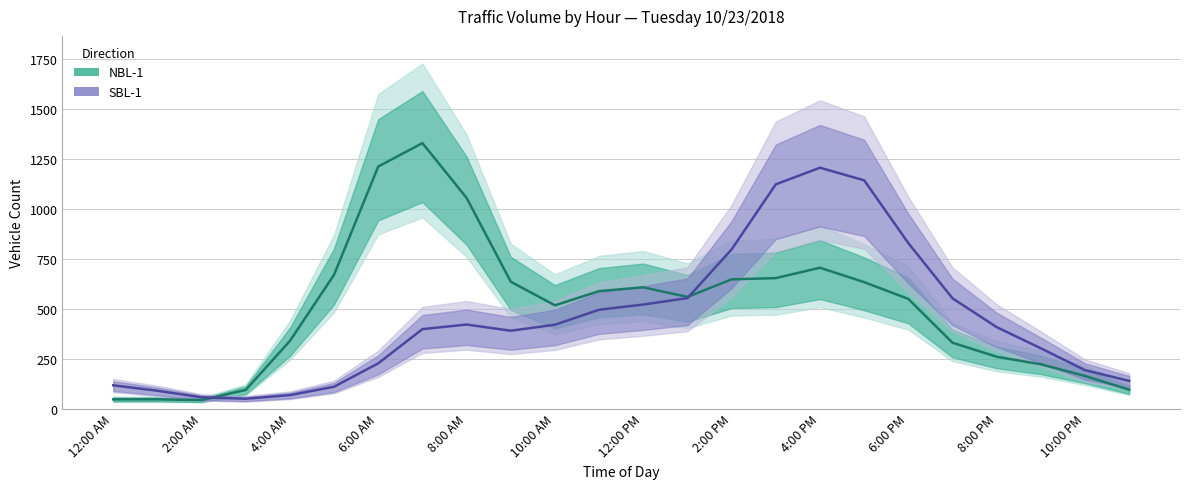

What is the difference between the maximum and minimum values in the SBL-1 series?

1155